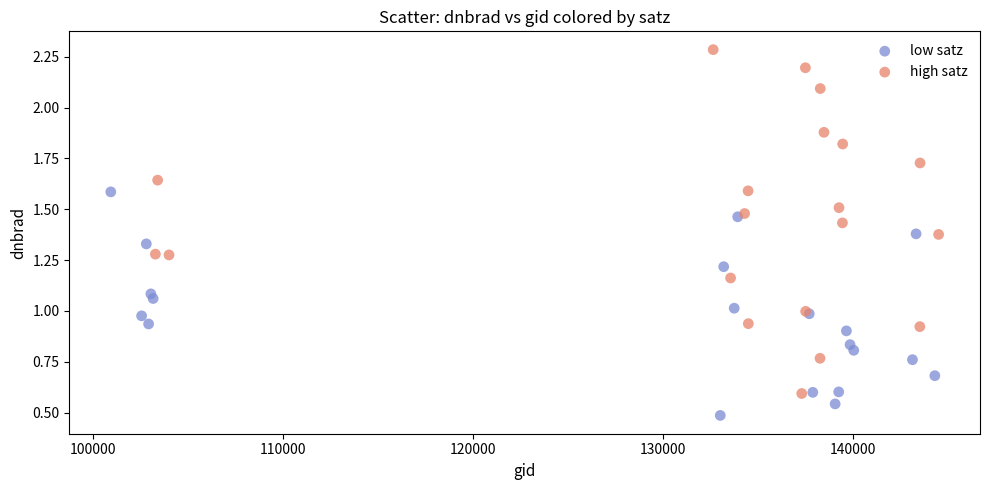

What are all the series names shown in the legend?

low satz, high satz